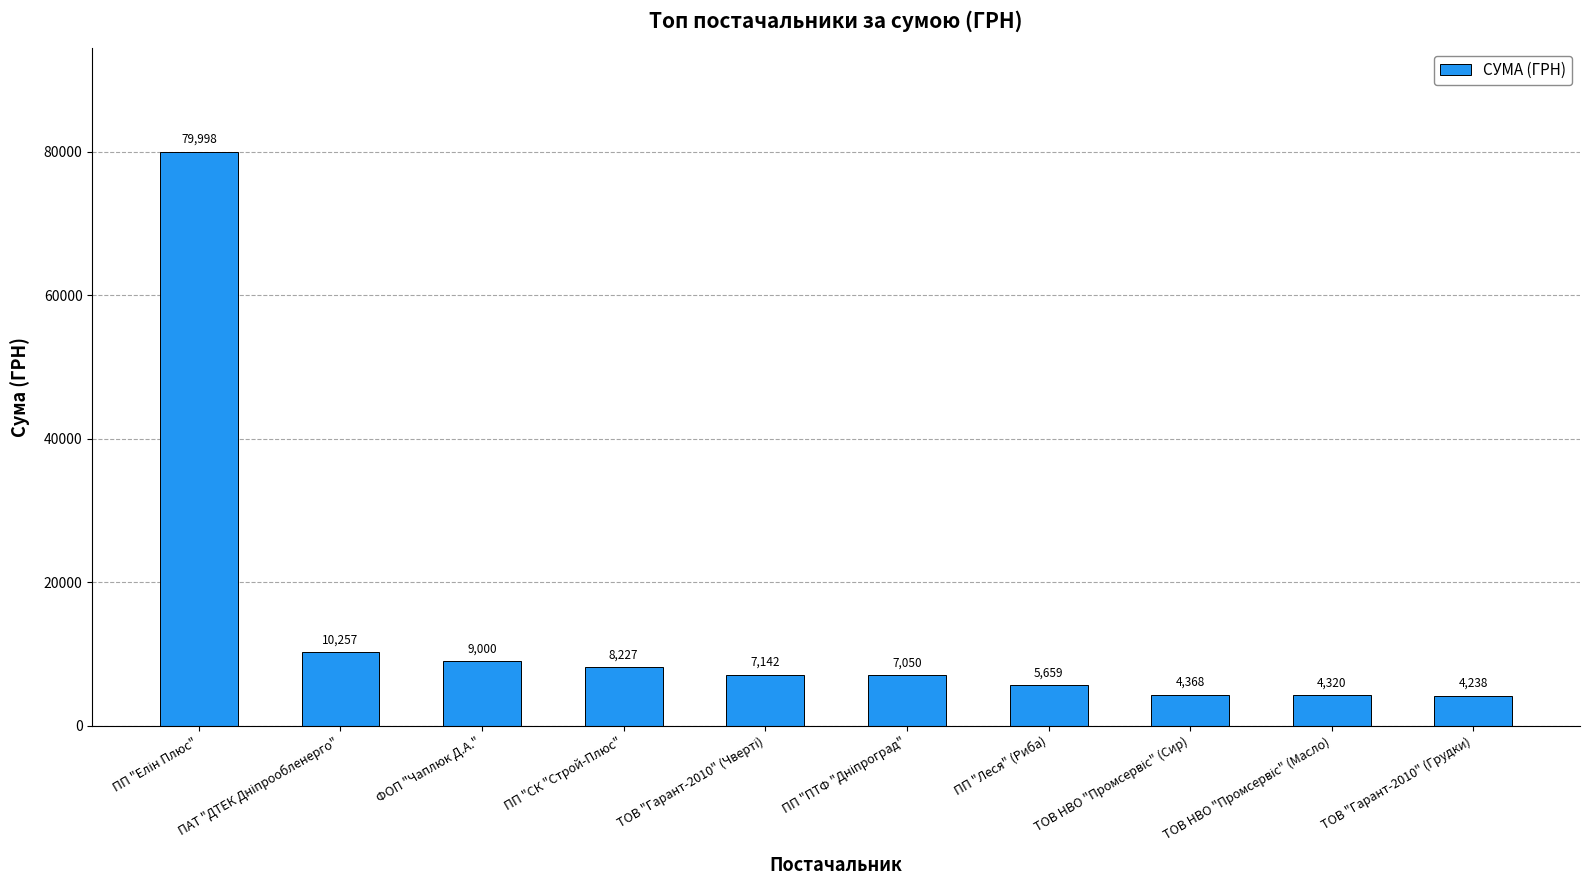

True or false: the data shows 14399.6 at ФОП "Чаплюк Д.А.".

False